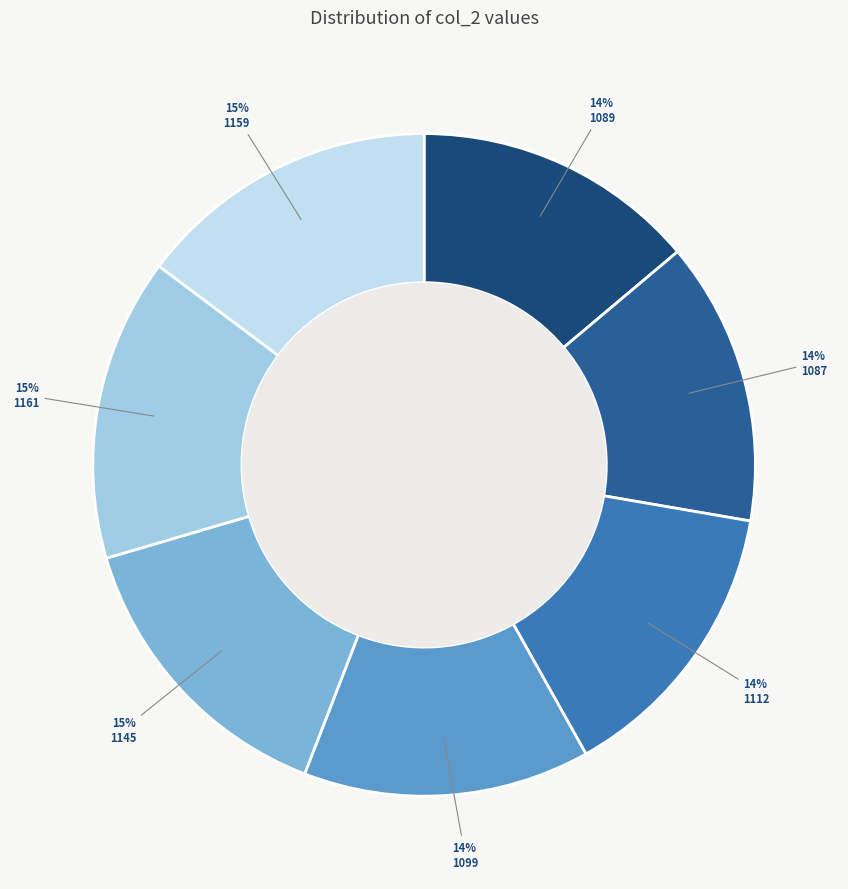

Does any single category account for the majority?

No